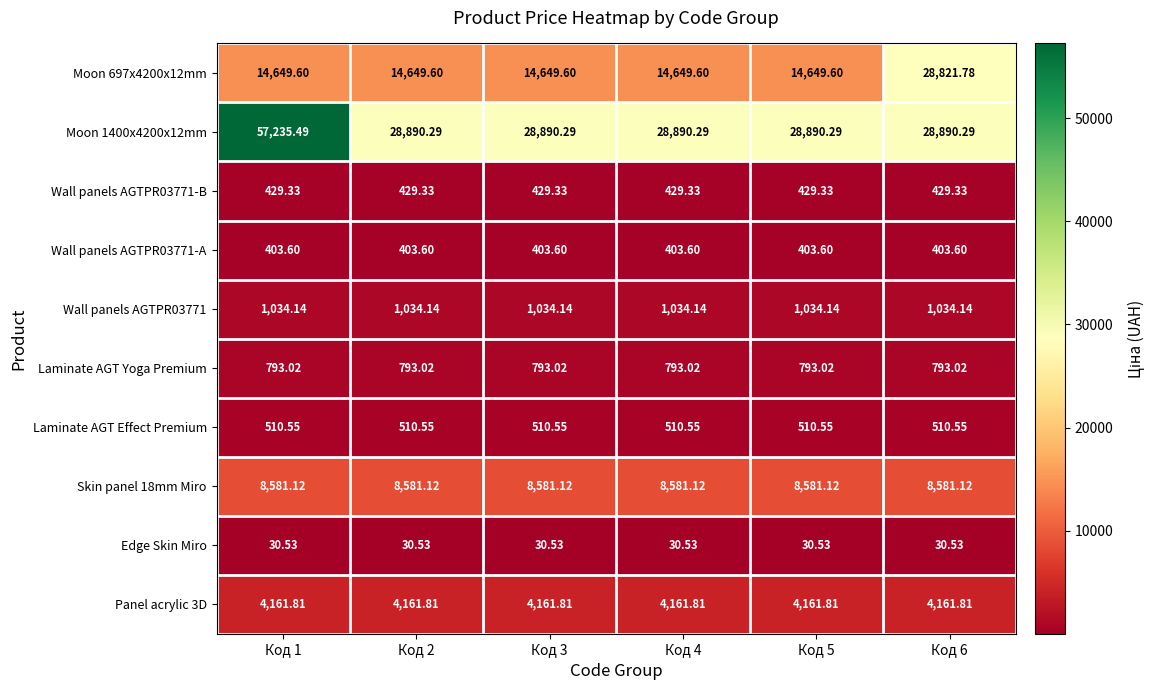

Is the value of Moon 1400x4200x12mm at Код 3 greater than the value of Wall panels AGTPR03771-B at Код 2?

Yes